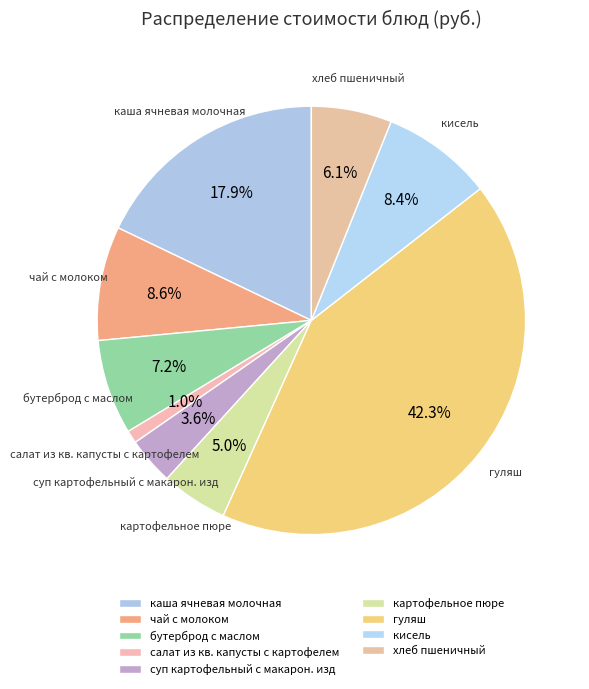

Which has a higher value, суп картофельный с макарон. изд or кисель?

кисель